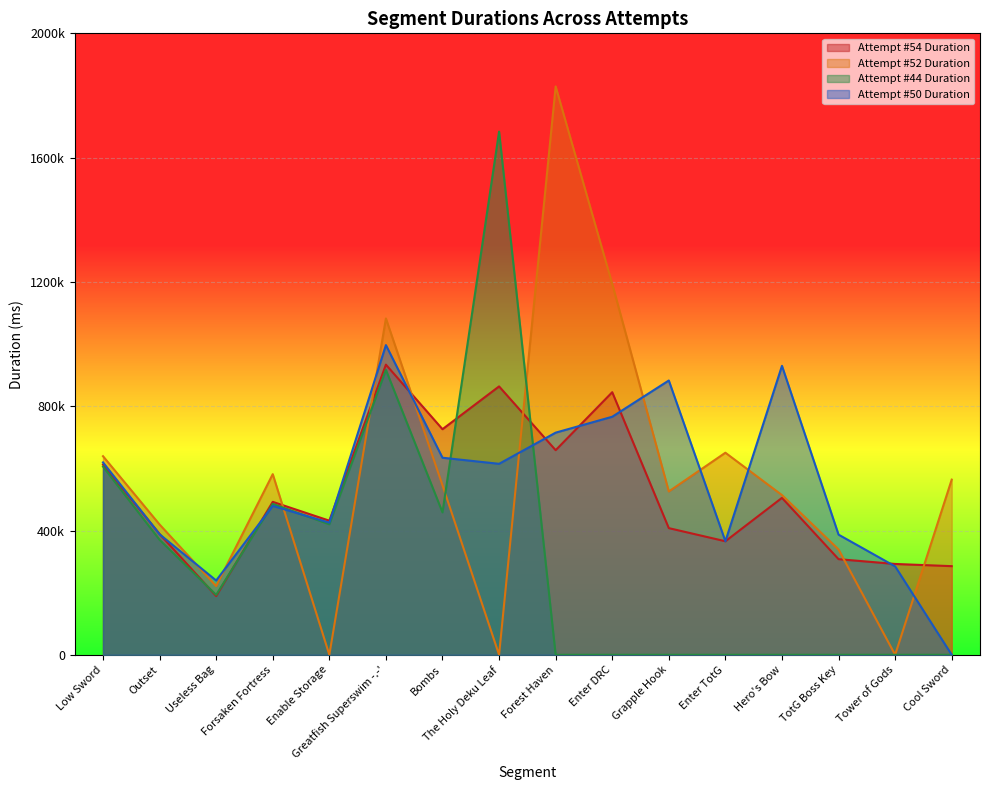

Which series has the largest total across all categories?

Attempt #52 Duration